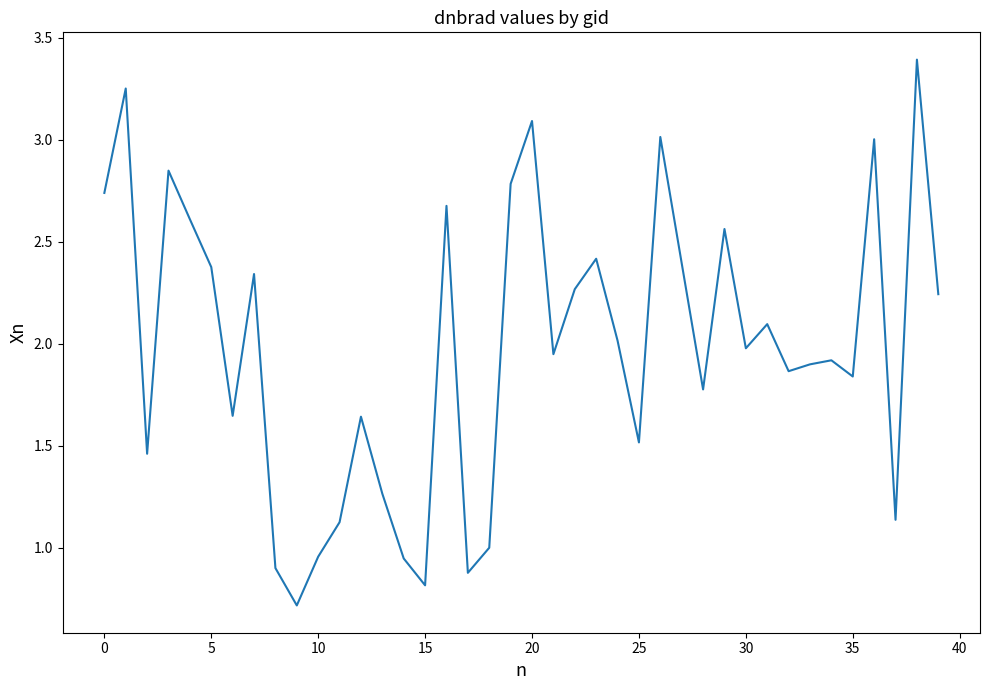

What is the smallest value displayed?

0.7